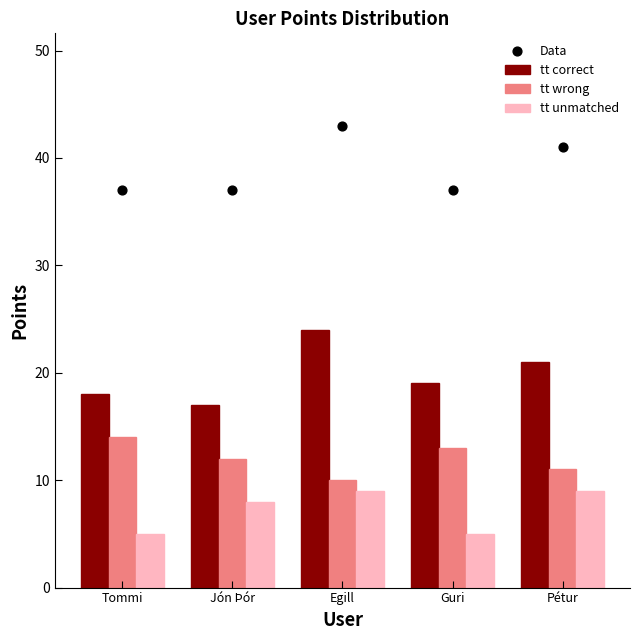

At which category is the sum across all series the highest?

Egill